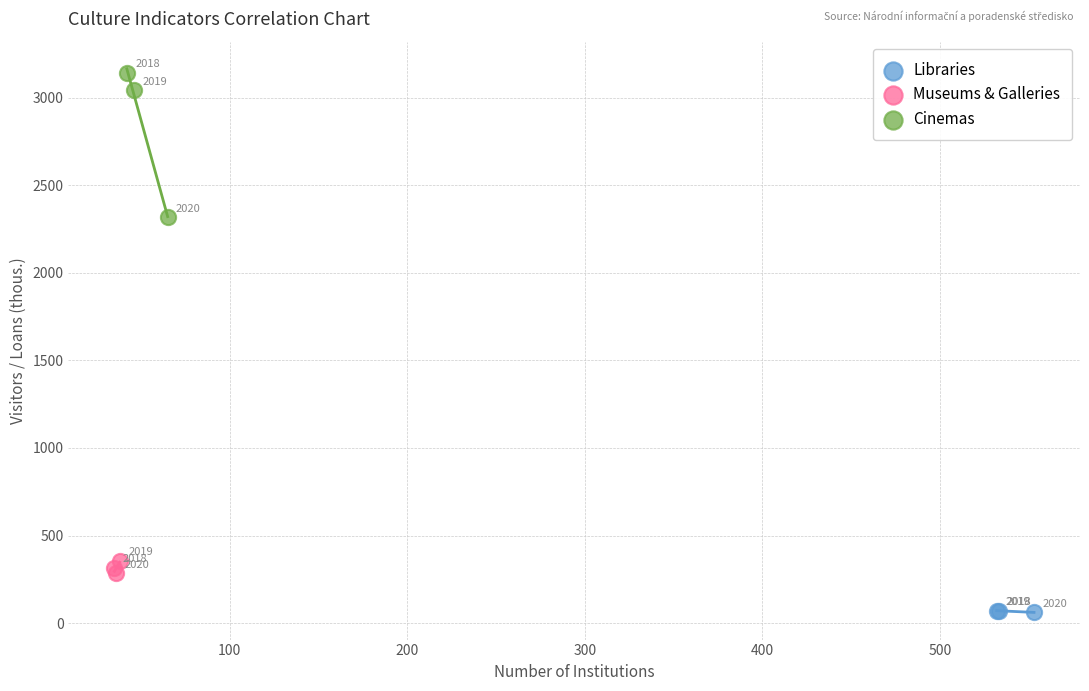

Which series has the largest Y range (max minus min)?

Cinemas